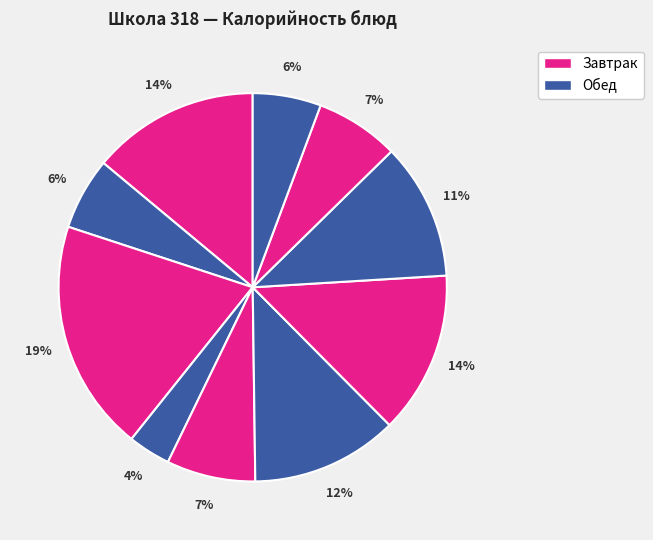

How many slices are in this pie chart?

10